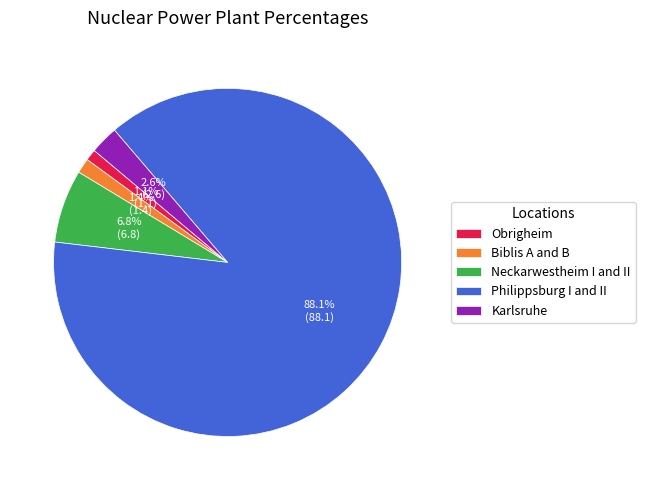

To the nearest percent, what is the difference between the Philippsburg I and II and Biblis A and B slice percentages?

87%